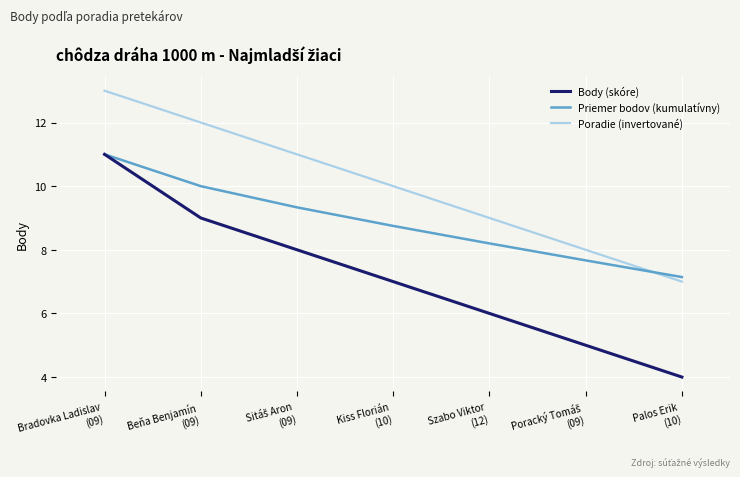

What is the approximate value of Poradie (invertované) at Bradovka Ladislav
(09)?

13.0